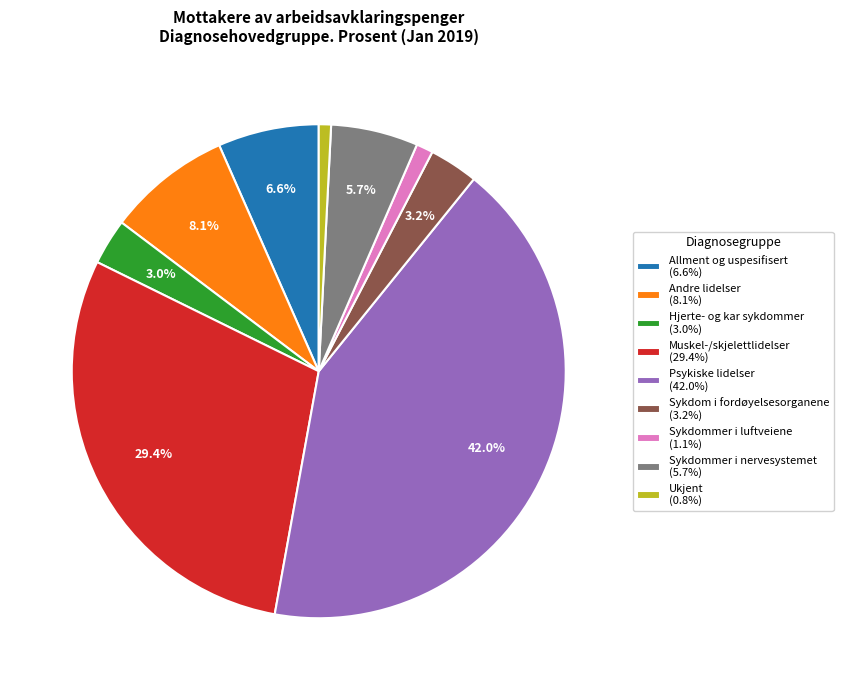

What is the largest slice in the pie chart?

Psykiske lidelser